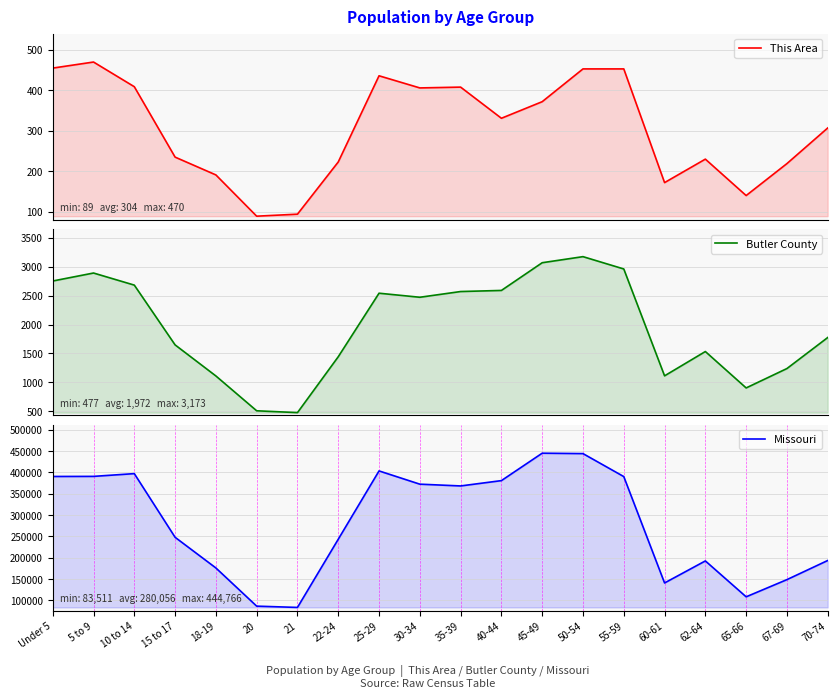

Which series has the widest spread of values?

Missouri